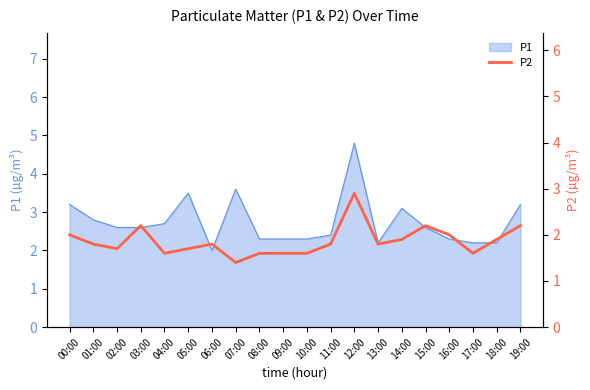

At which category does the chart reach its minimum across all series?

07:00